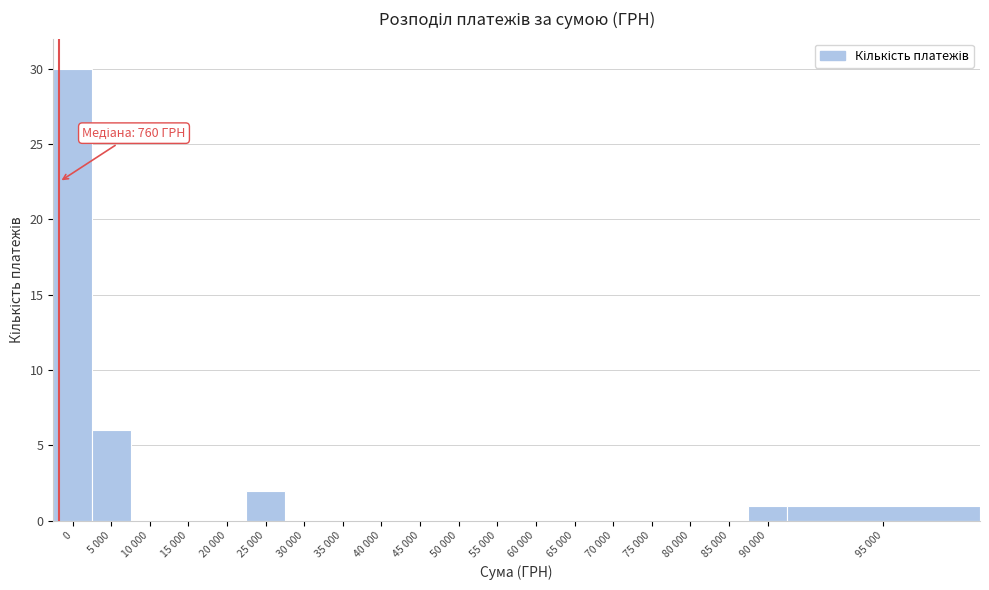

Reading left to right, transcribe all the data shown in this chart.

0=30	5 000=6	10 000=0	15 000=0	20 000=0	25 000=2	30 000=0	35 000=0	40 000=0	45 000=0	50 000=0	55 000=0	60 000=0	65 000=0	70 000=0	75 000=0	80 000=0	85 000=0	90 000=1	95 000=1